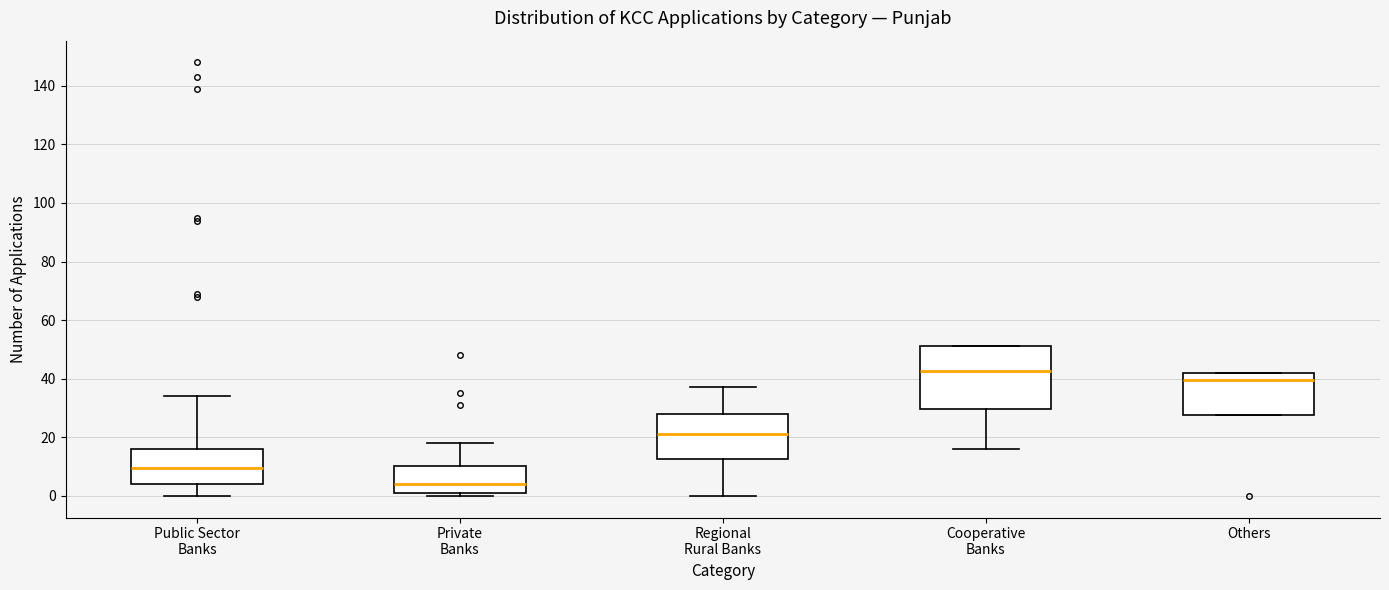

Which box has the highest median line?

Cooperative Banks